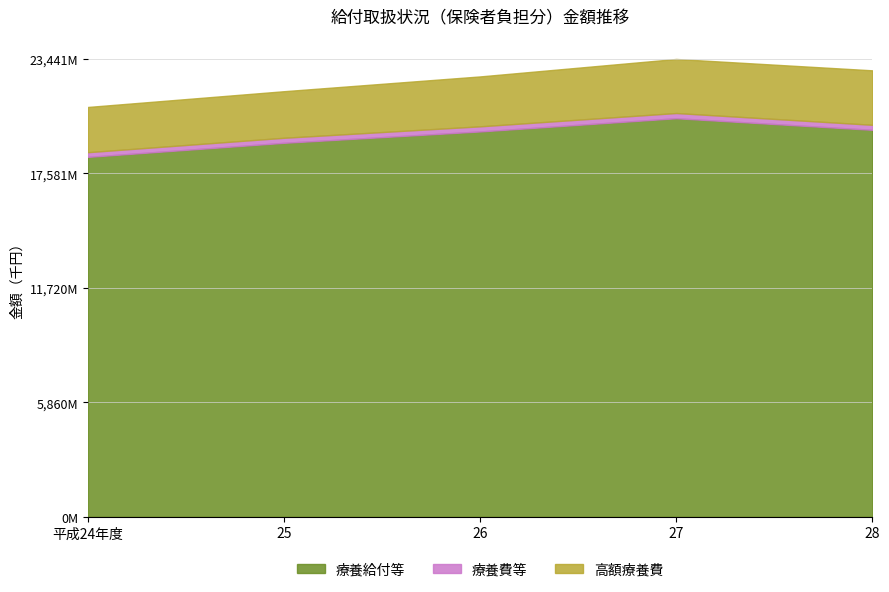

Reading left to right, list all the values displayed in this chart.

療養給付等: 18428038	19149048	19730728	20408037	19814212
療養費等: 241115	257601	262166	266423	257528
高額療養費: 2315468	2384650	2555436	2767207	2789127